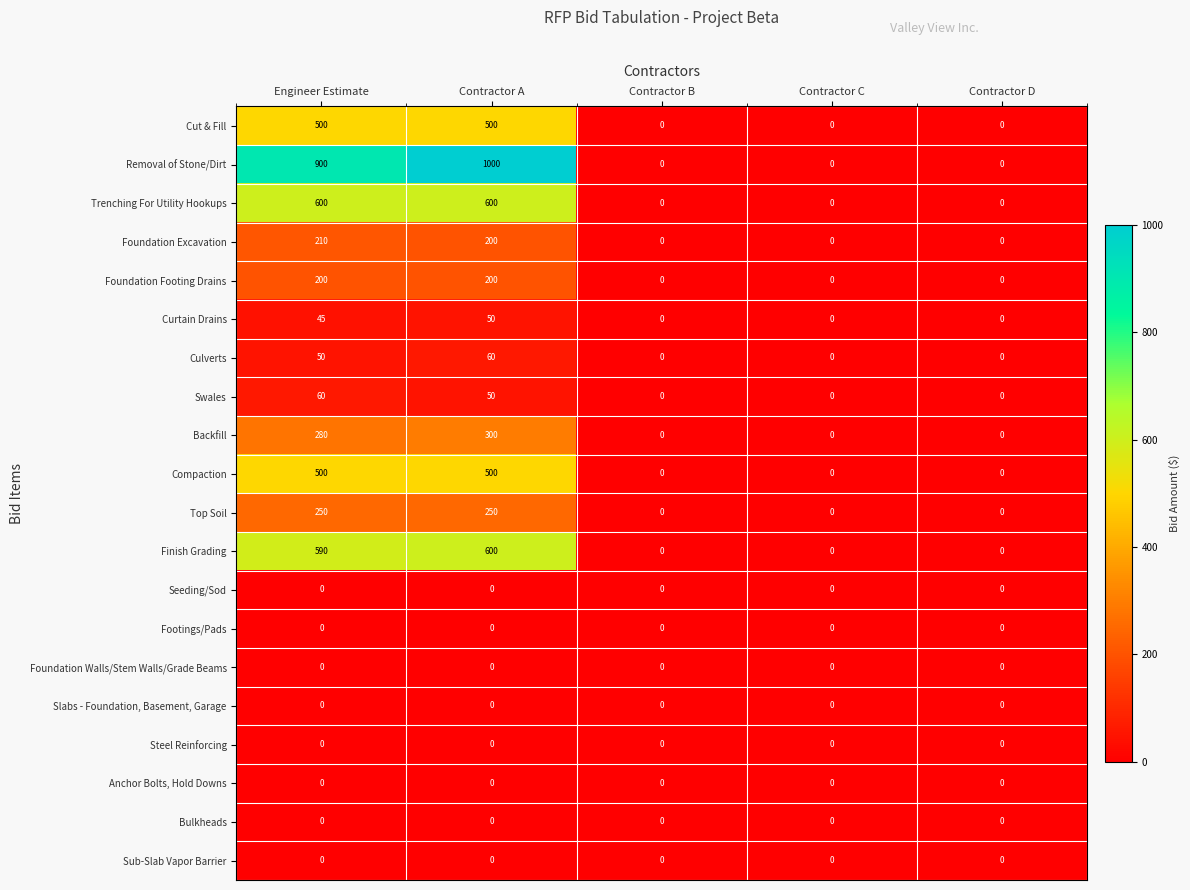

What is the greatest value displayed?

1000